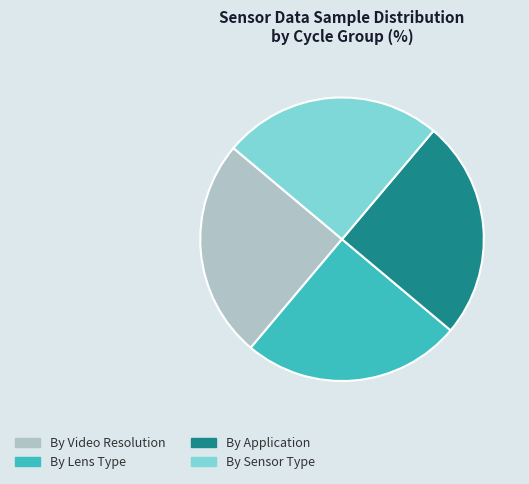

The By Video Resolution slice represents 25% of the pie. True or false?

True